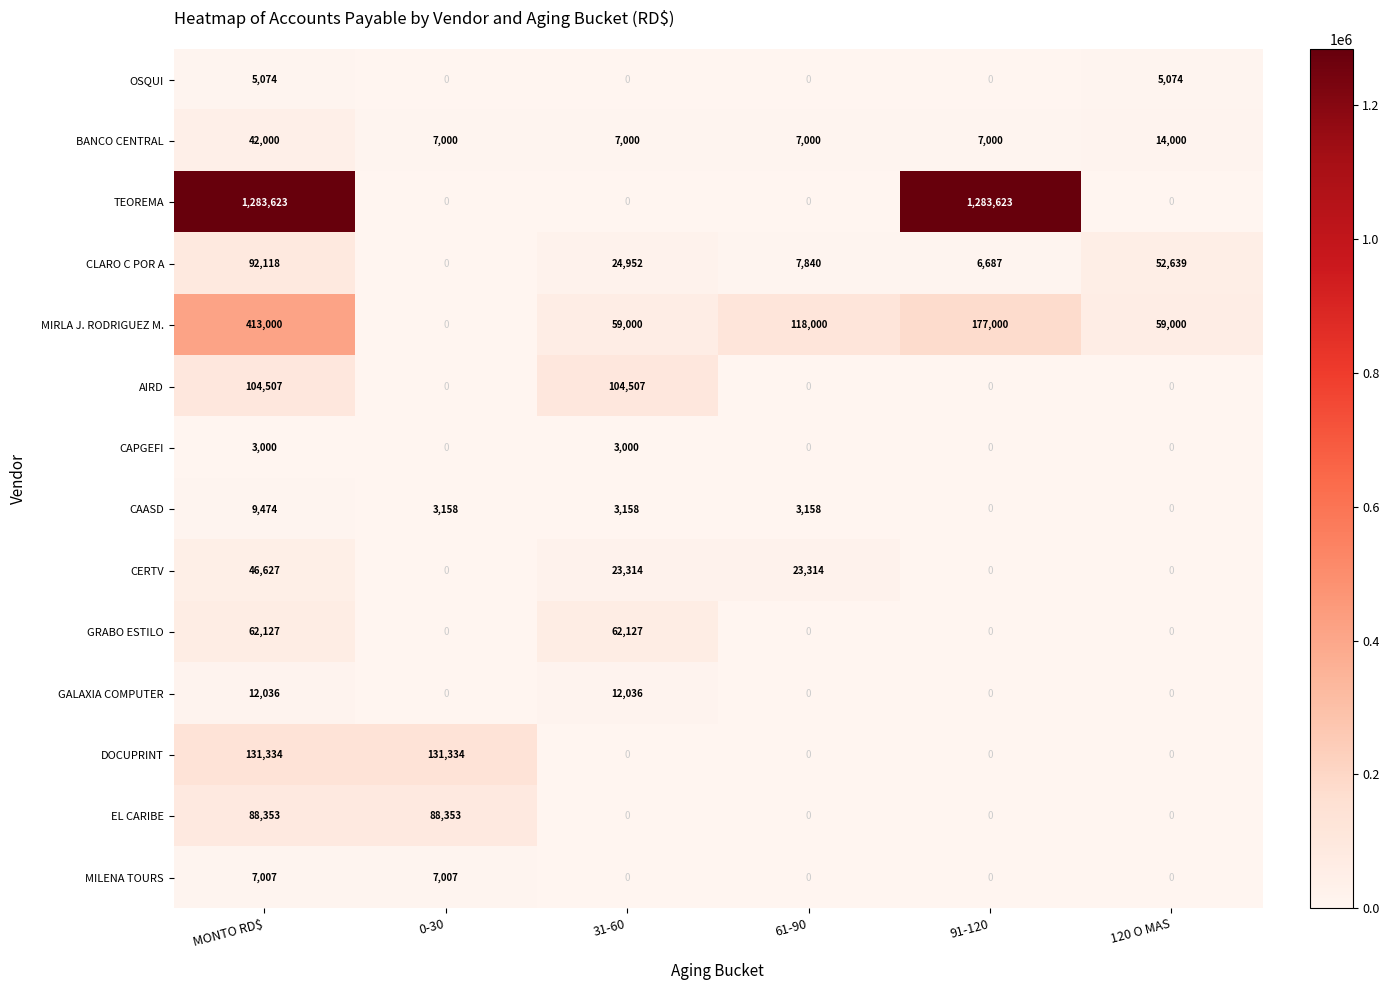

What is the difference between the CERTV values at MONTO RD$ and 31-60?

23313